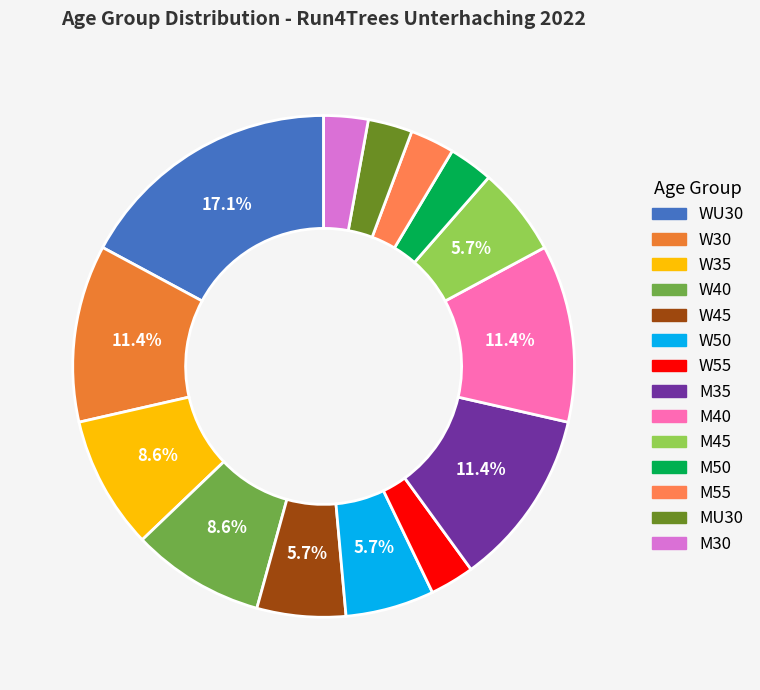

To the nearest percent, what is the combined percentage of W40 and W50?

14%